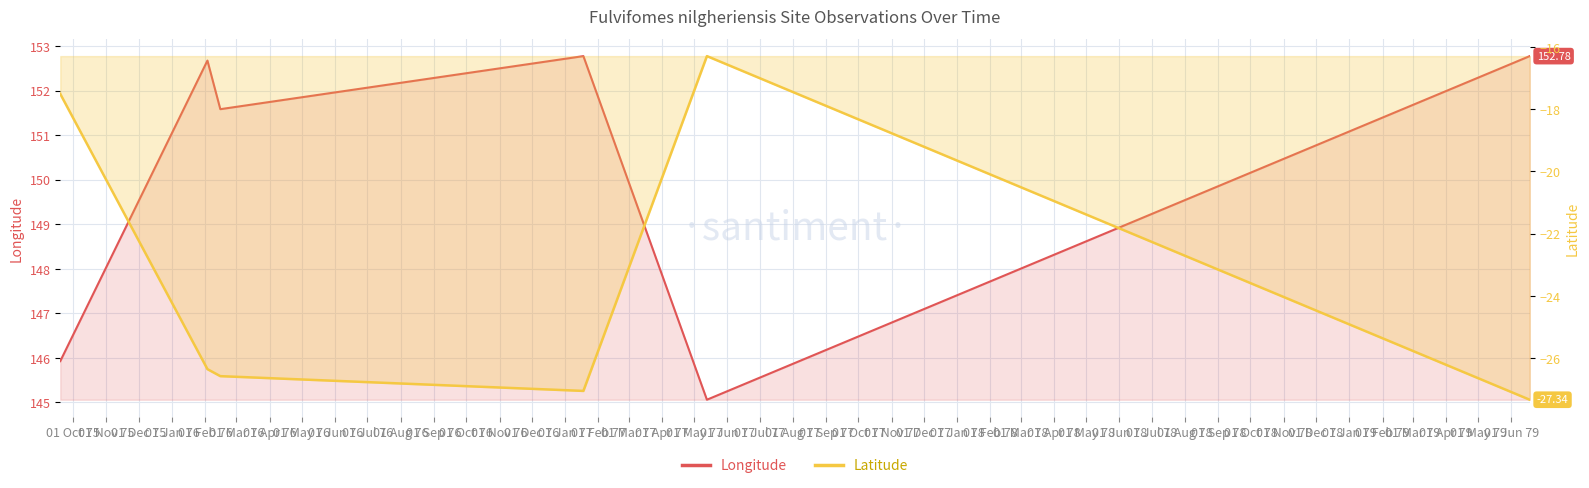

At 01 Nov 75, list the series in order from largest to smallest.

Longitude, Latitude